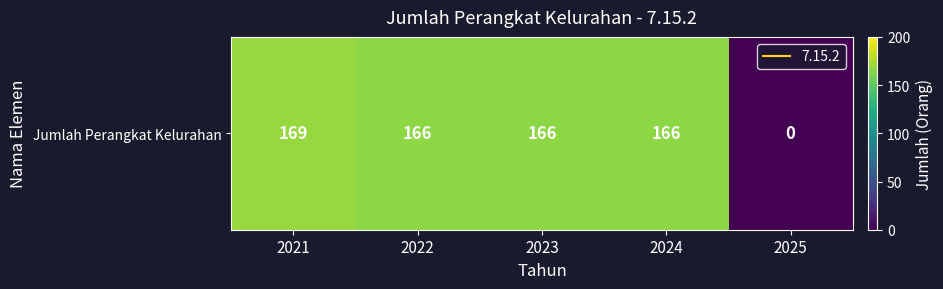

What is the change in value from 2021 to 2024?

-3